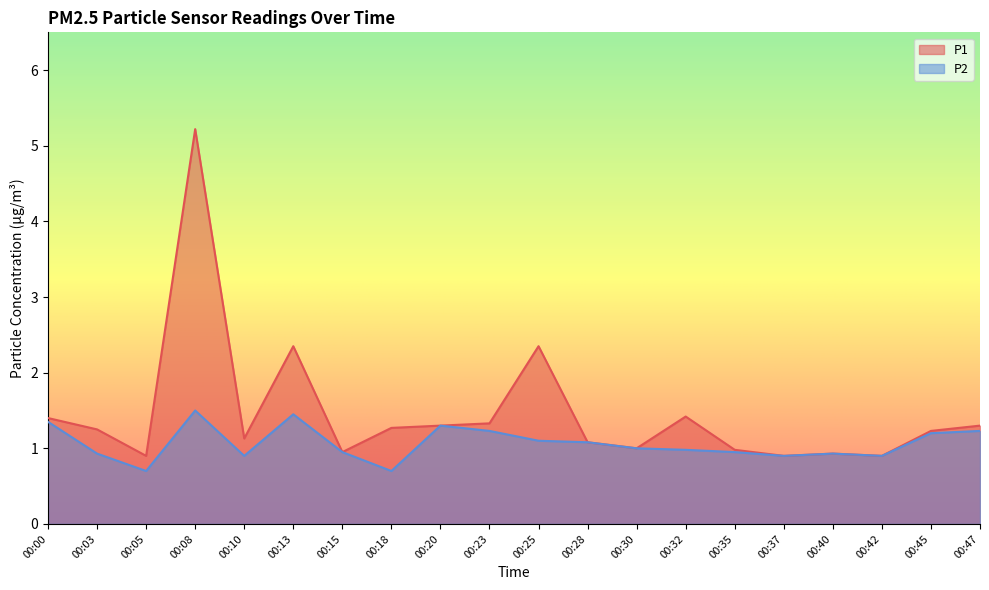

How many data points in P1 are above 1?

13